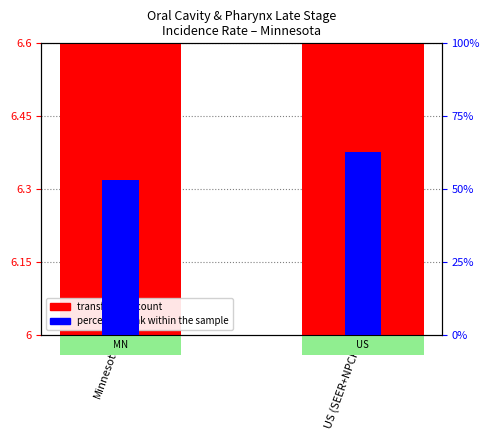

Is the value of percentile rank within the sample at US (SEER+NPCR) greater than the value of transformed count at US (SEER+NPCR)?

Yes